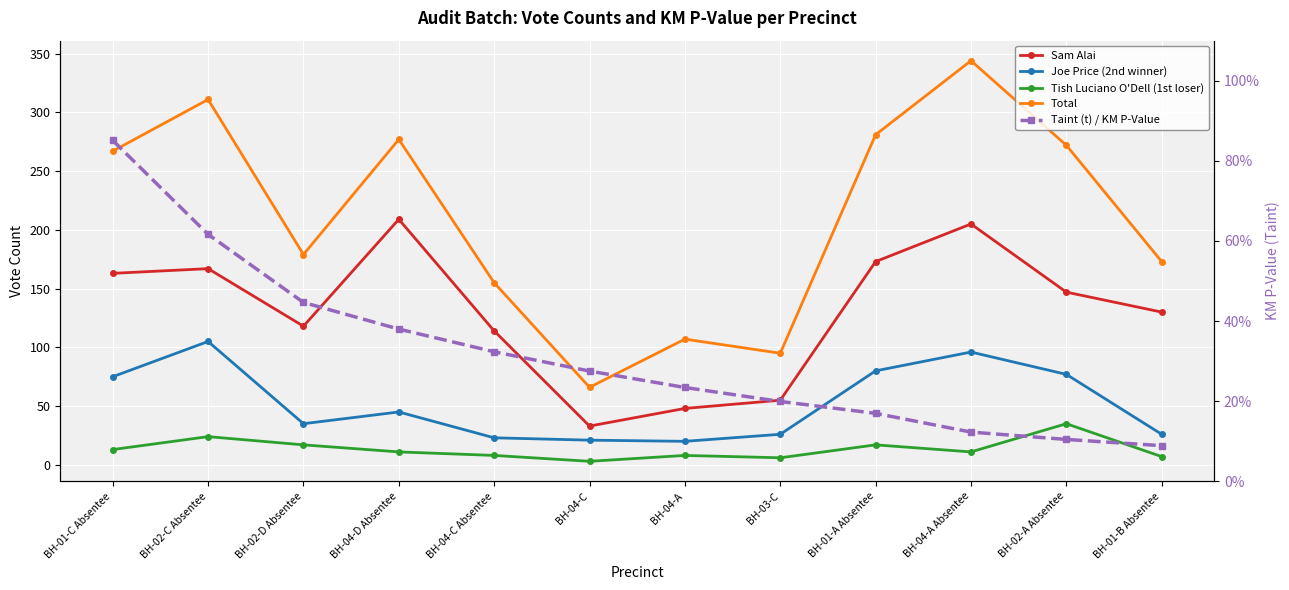

At which category does the chart reach its minimum across all series?

BH-01-B Absentee